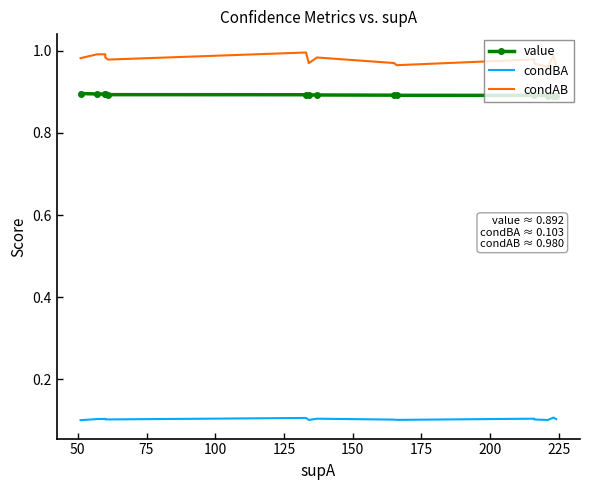

What is the value of the value point at the 1st from the left?

0.9